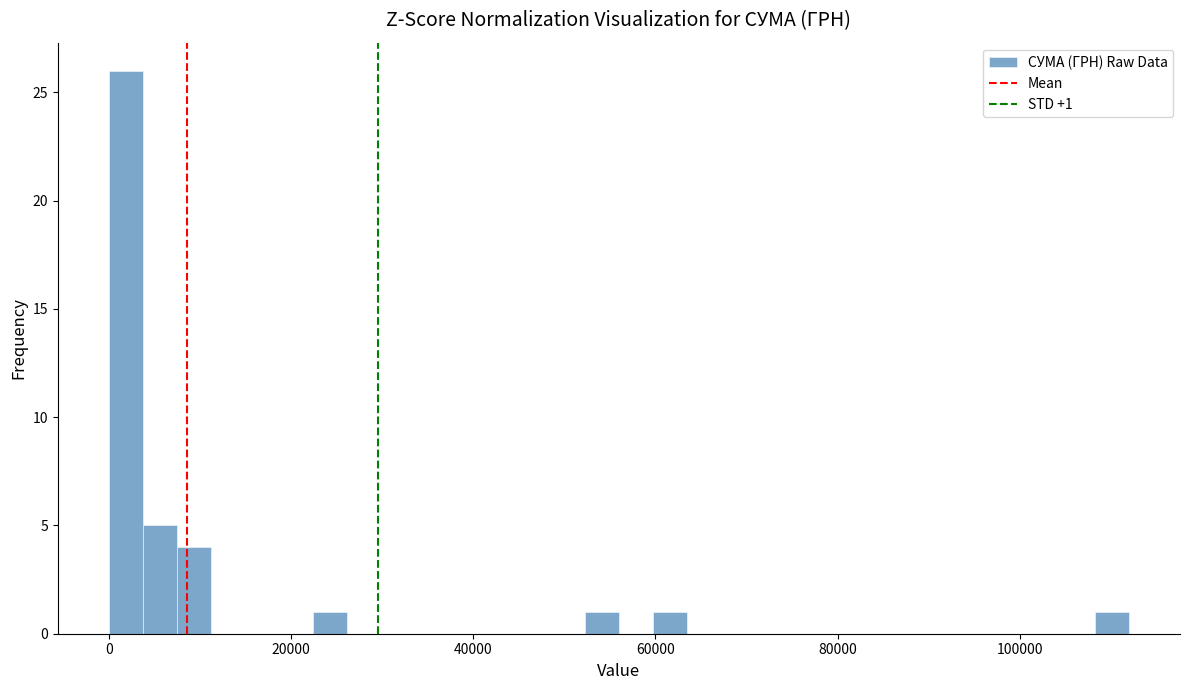

Around what value on the x-axis is the tallest bar? Give the approximate position of its centre, as read against the axis.

2000